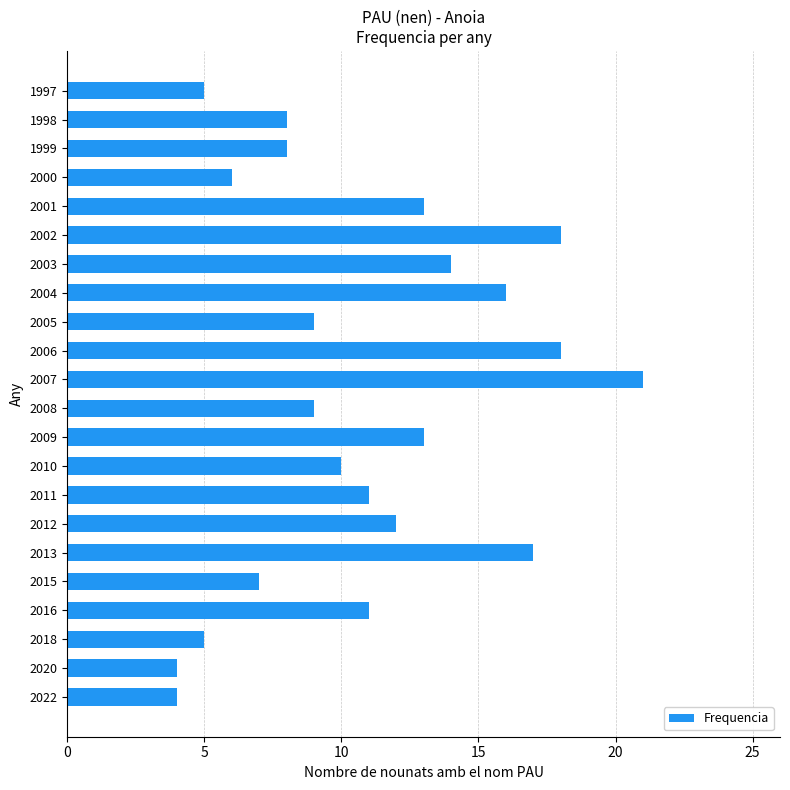

The value at 2011 is 11. True or false?

True